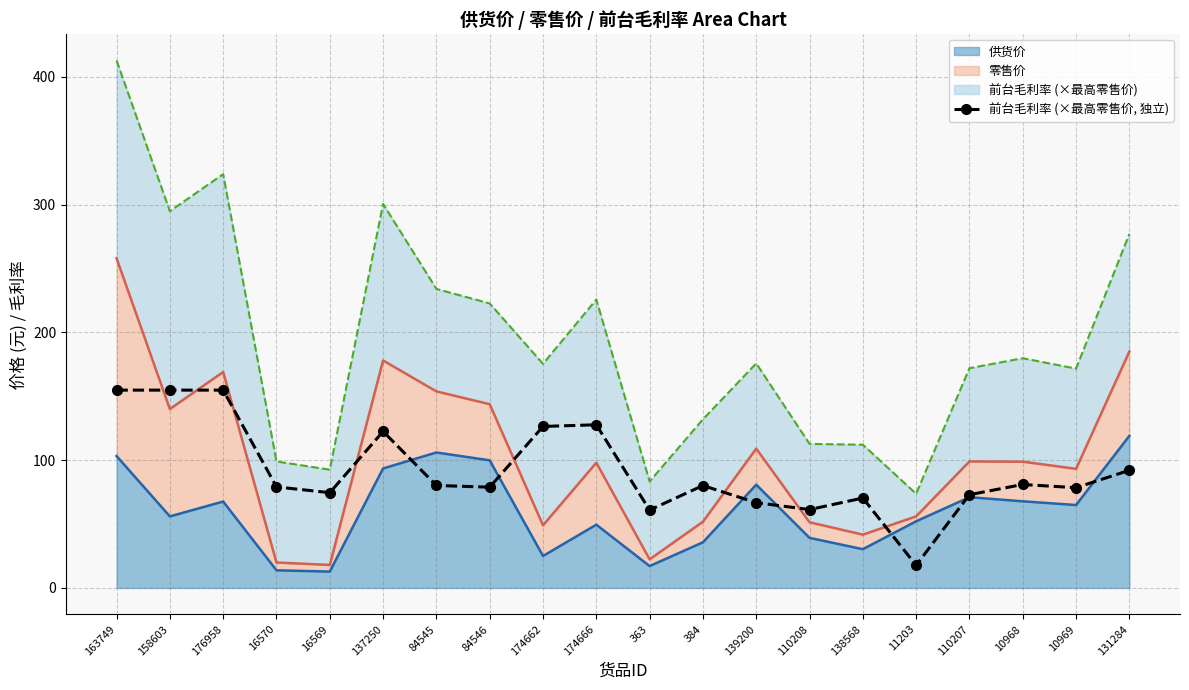

What is the label of the 14th point from the right?

84545